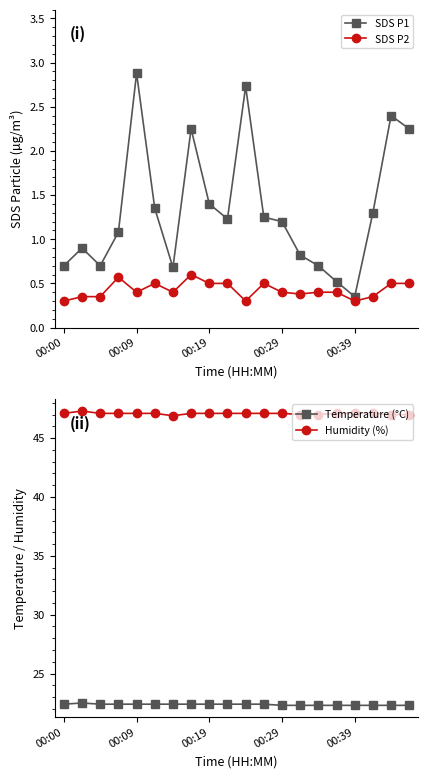

What is the label of the 15th point from the left?

14